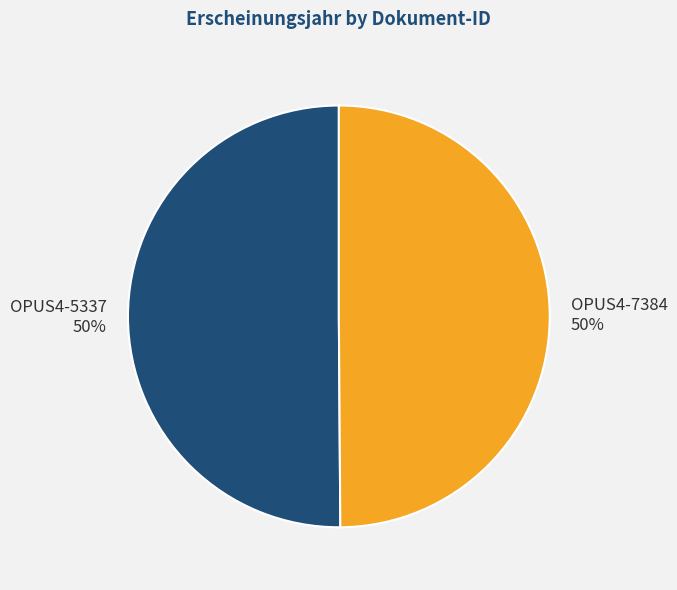

Count the number of slices in the pie.

2